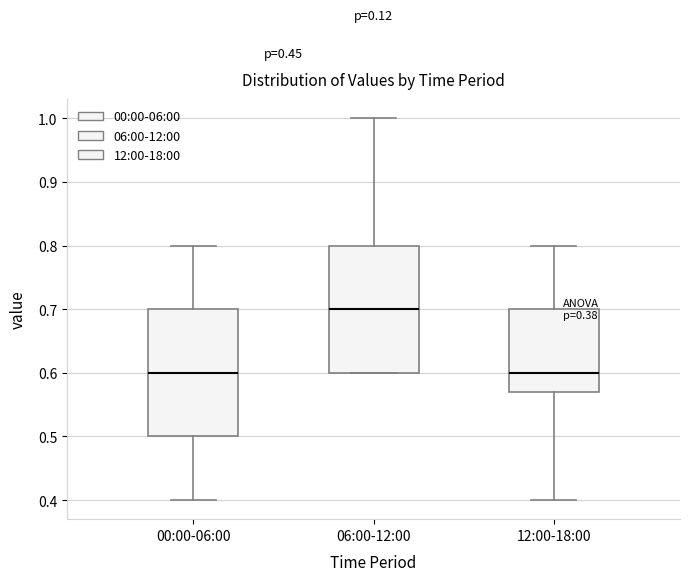

Where is the lower edge of the box for 00:00-06:00 on the y-axis? The values are not printed on the chart, so give them approximately, as read against the axis.

0.50